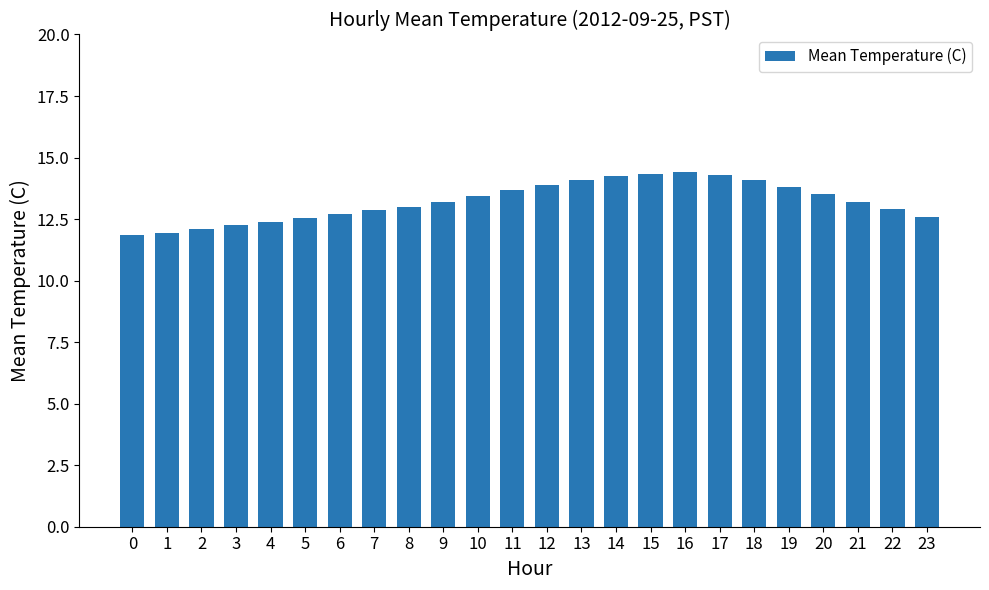

What is the greatest value displayed?

14.4